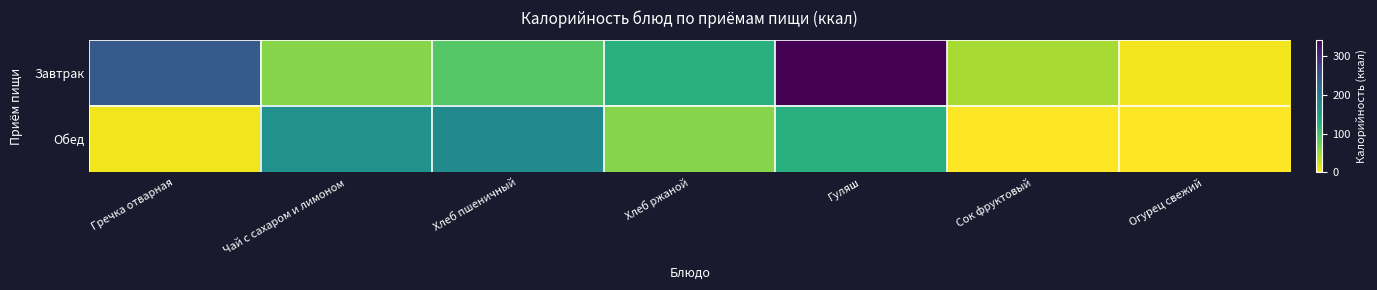

What is the spread (max minus min) of values at Хлеб ржаной?

62.2